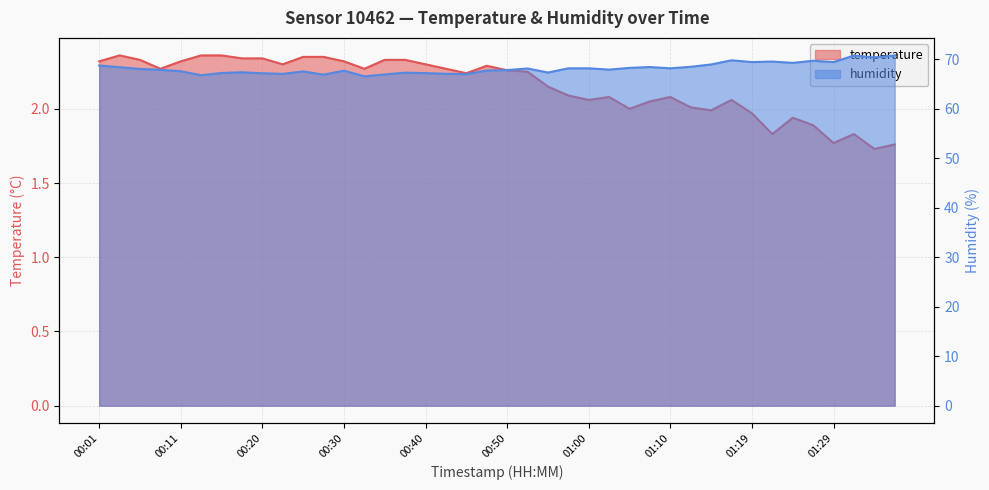

Reading left to right, transcribe all the data shown in this chart.

temperature: 2.3	2.4	2.3	2.3	2.3	2.4	2.4	2.3	2.3	2.3	2.4	2.4	2.3	2.3	2.3	2.3	2.3	2.3	2.2	2.3	2.3	2.2	2.1	2.1	2.1	2.1	2.0	2.0	2.1	2.0	2.0	2.1	2.0	1.8	1.9	1.9	1.8	1.8	1.7	1.8
humidity: 68.7	68.4	68.0	67.9	67.6	66.8	67.2	67.4	67.2	67.0	67.5	66.9	67.7	66.5	66.9	67.3	67.2	67.1	67.0	67.7	67.8	68.1	67.3	68.2	68.2	67.9	68.3	68.4	68.2	68.5	69.0	69.8	69.4	69.5	69.3	69.7	69.4	70.7	70.4	70.8